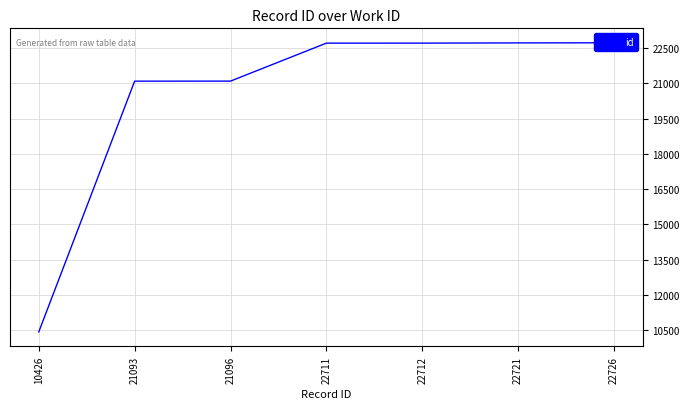

Reading right to left, transcribe all the data shown in this chart.

22726=22726	22721=22721	22712=22712	22711=22711	21096=21096	21093=21093	10426=10426